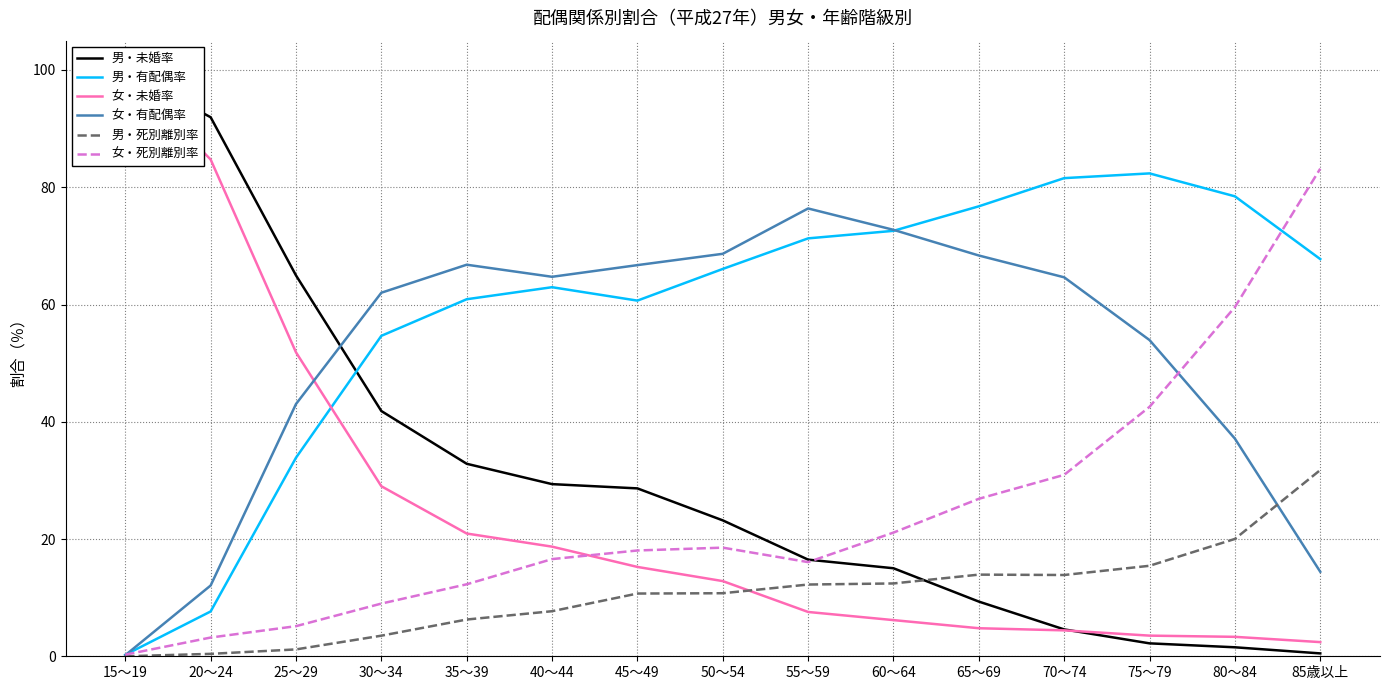

True or false: 女・死別離別率 has a value of 59.6 at 80～84.

True